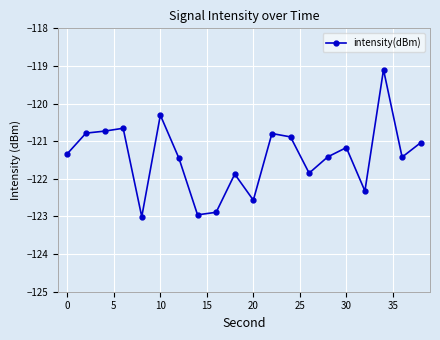

What is the smallest value displayed?

-123.0